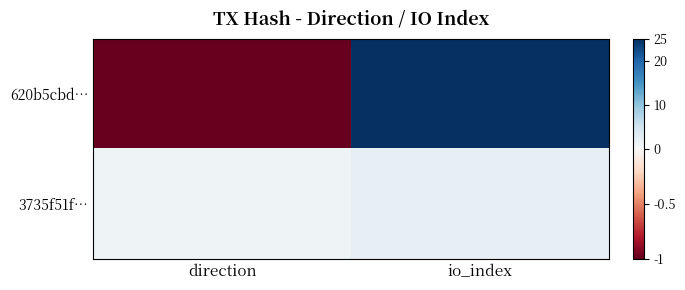

At how many categories does at least one series exceed 11?

1